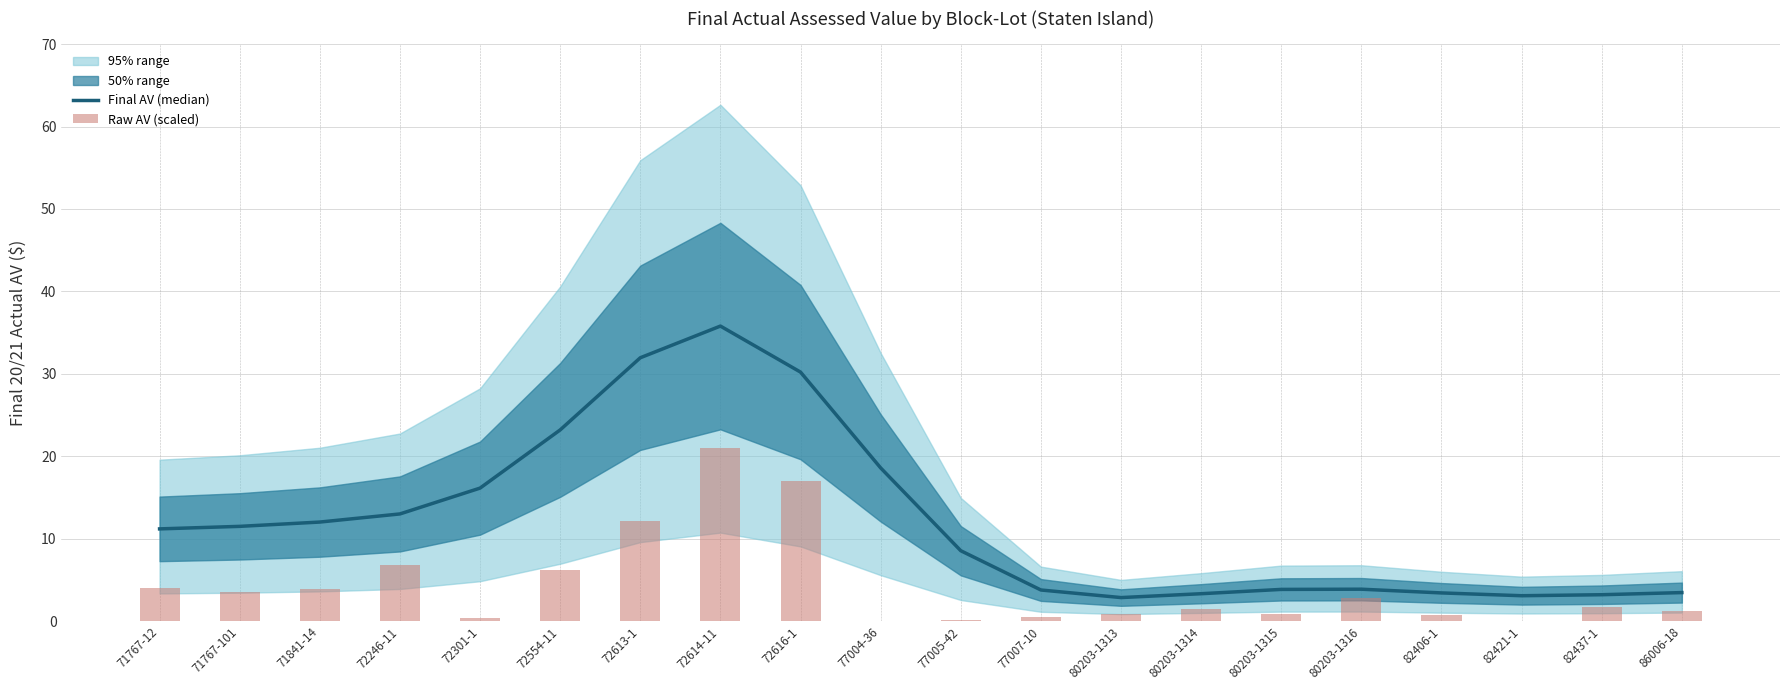

Reading left to right, list all the values displayed in this chart.

Final AV (median): 71767-12=11.2	71767-101=11.5	71841-14=12.0	72246-11=13.0	72301-1=16.1	72554-11=23.2	72613-1=32.0	72614-11=35.8	72616-1=30.2	77004-36=18.6	77005-42=8.5	77007-10=3.8	80203-1313=2.9	80203-1314=3.3	80203-1315=3.8	80203-1316=3.9	82406-1=3.4	82421-1=3.1	82437-1=3.2	86006-18=3.5
Raw AV (scaled): 71767-12=4.0	71767-101=3.5	71841-14=3.8	72246-11=6.8	72301-1=0.4	72554-11=6.1	72613-1=12.1	72614-11=21.0	72616-1=16.9	77004-36=0.0	77005-42=0.1	77007-10=0.5	80203-1313=0.8	80203-1314=1.5	80203-1315=0.9	80203-1316=2.8	82406-1=0.7	82421-1=0.0	82437-1=1.8	86006-18=1.2